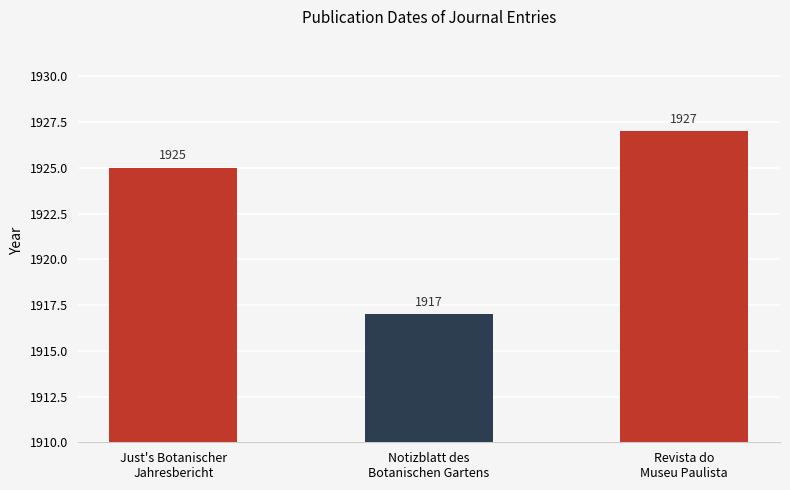

How many distinct data groups are displayed?

1